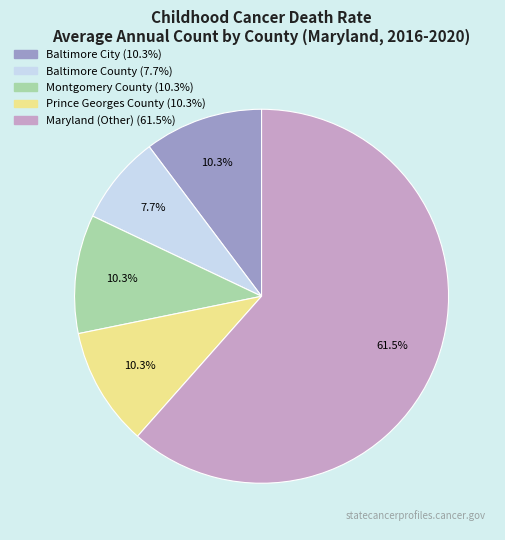

What portion of the pie excludes Montgomery County?

89.7%